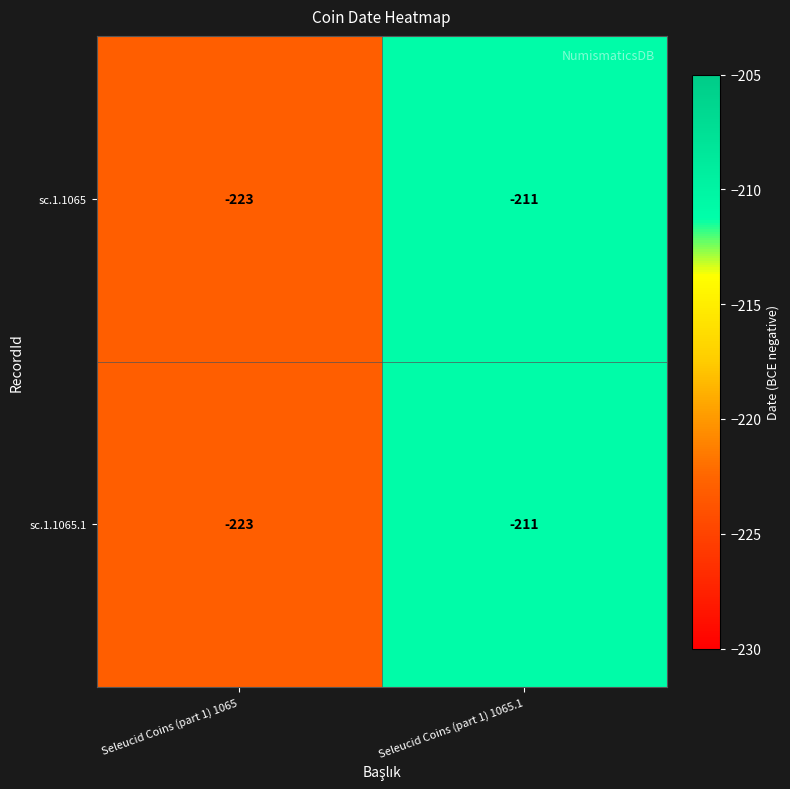

At how many categories does at least one series exceed -221?

1